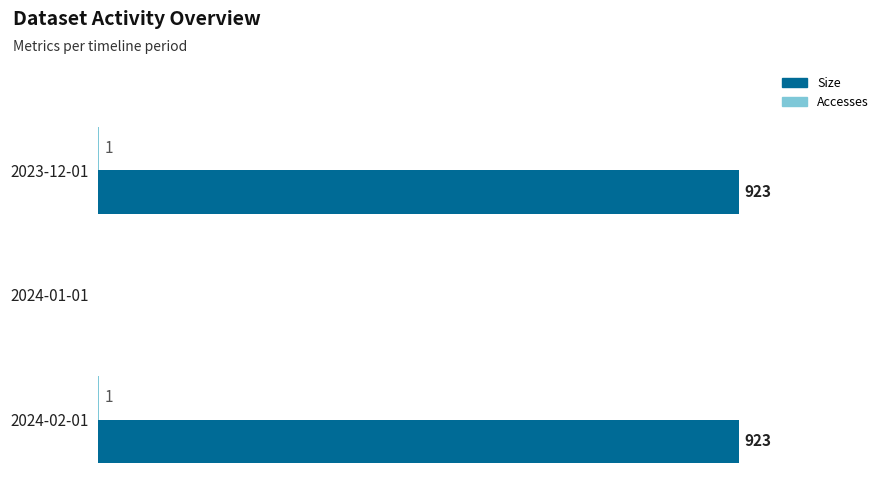

Which series has the largest total across all categories?

Size